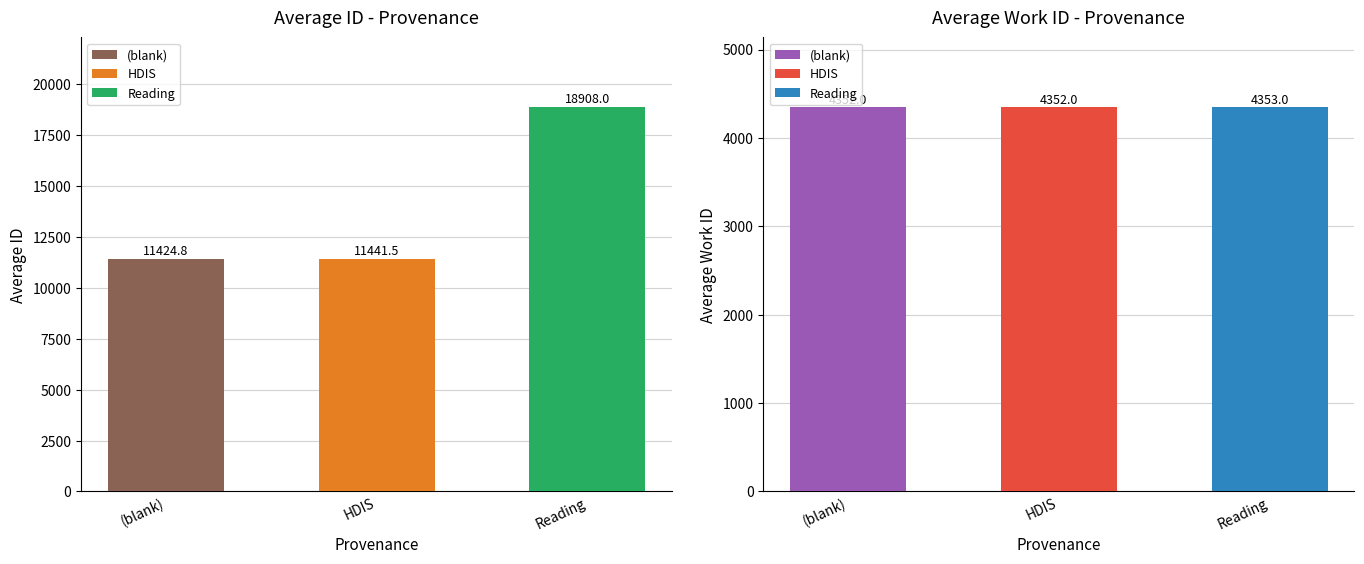

At how many categories does at least one series exceed 8067?

3